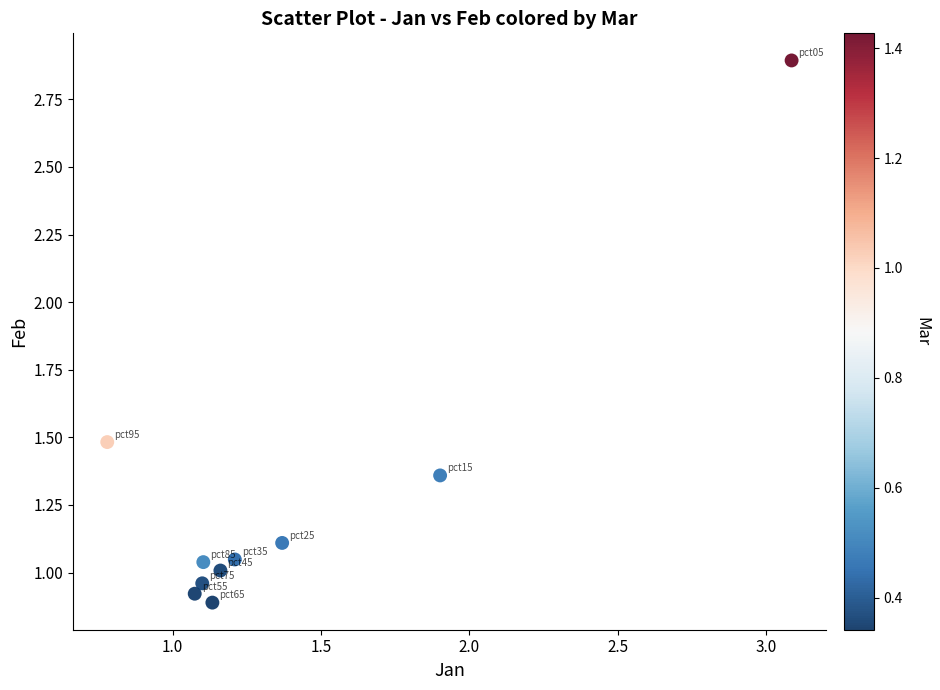

What is the range of Y values (max minus min)?

2.0